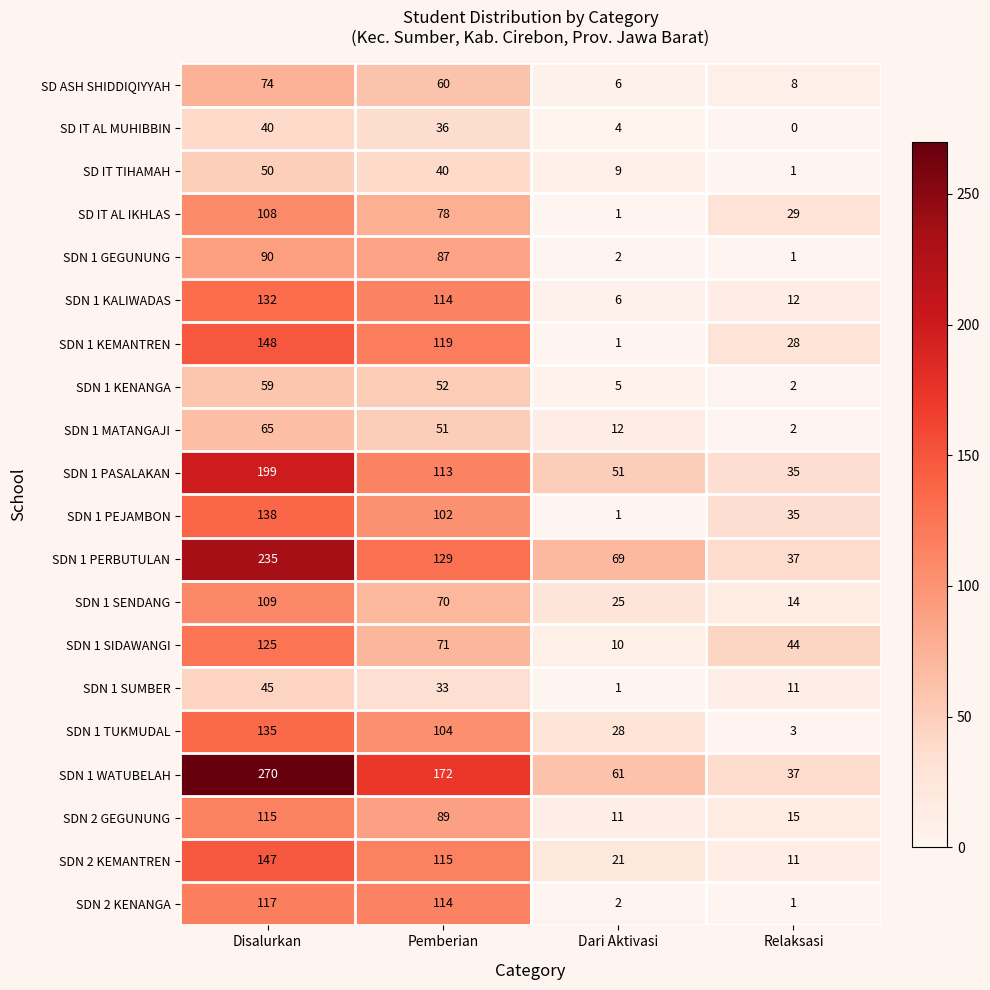

Which series has the largest range (max minus min)?

SDN 1 WATUBELAH